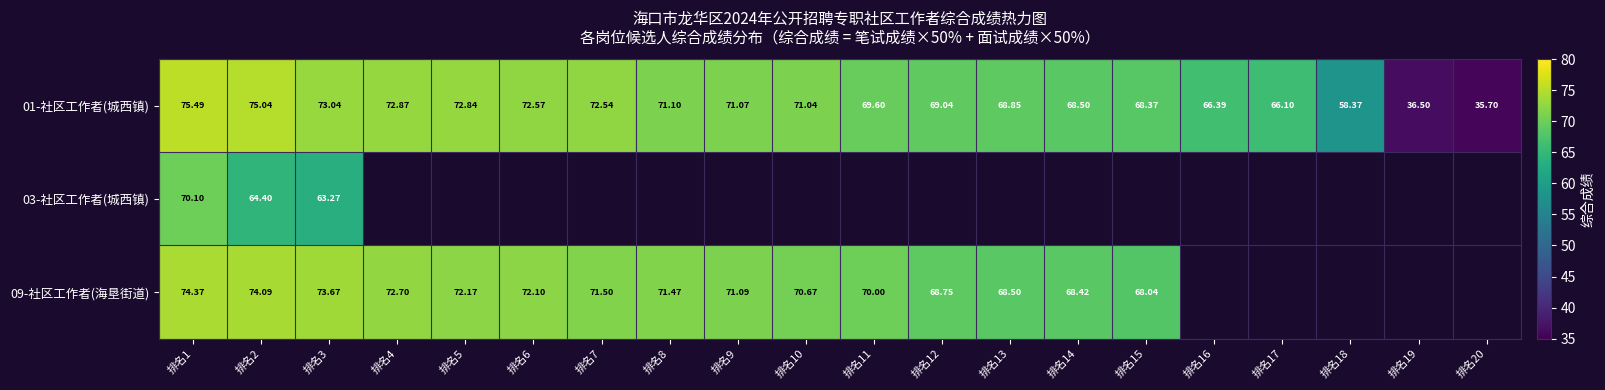

At which category is the sum across all series the highest?

排名1